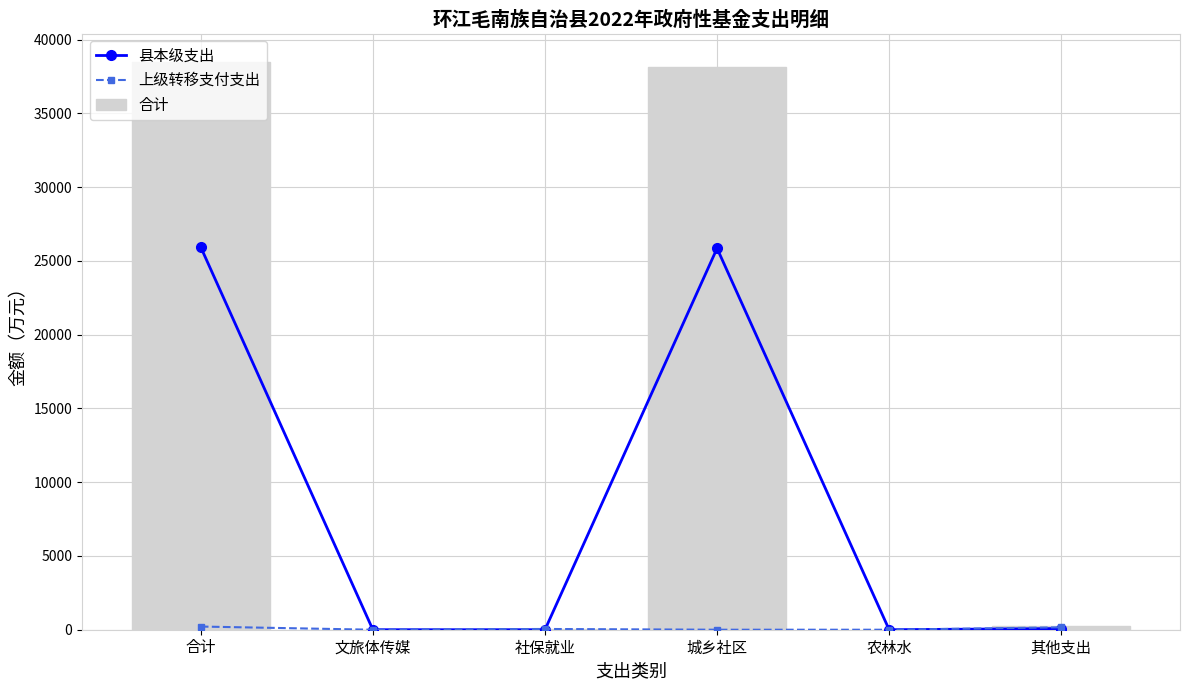

Is the value of 上级转移支付支出 at 合计 greater than the value of 合计 at 其他支出?

No